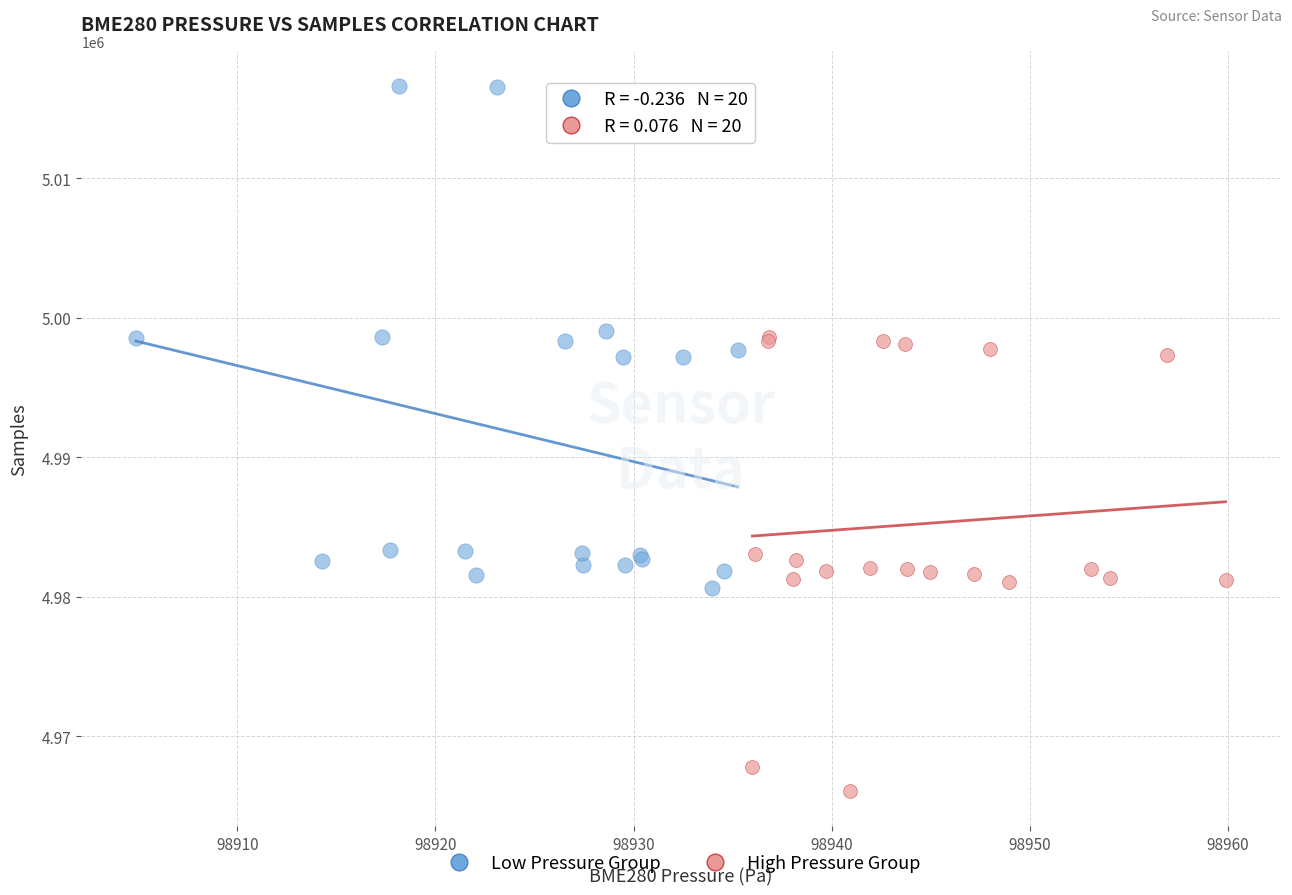

Which series contains the highest Y value?

Low Pressure Group